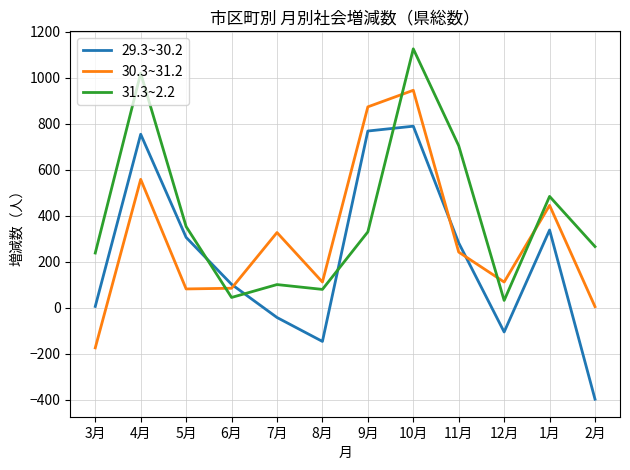

True or false: 30.3~31.2 and 29.3~30.2 intersect in this chart.

True